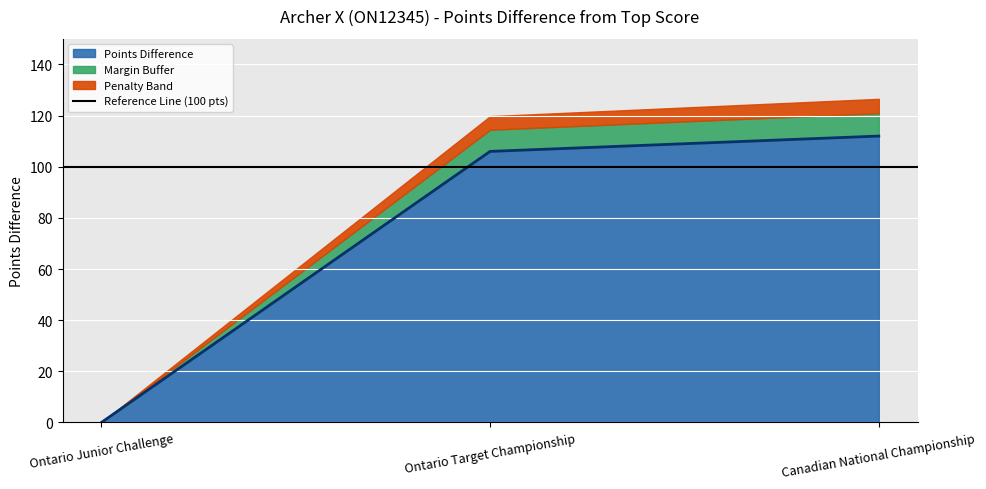

Rank the categories by Points Difference value from highest to lowest.

Canadian National Championship, Ontario Target Championship, Ontario Junior Challenge